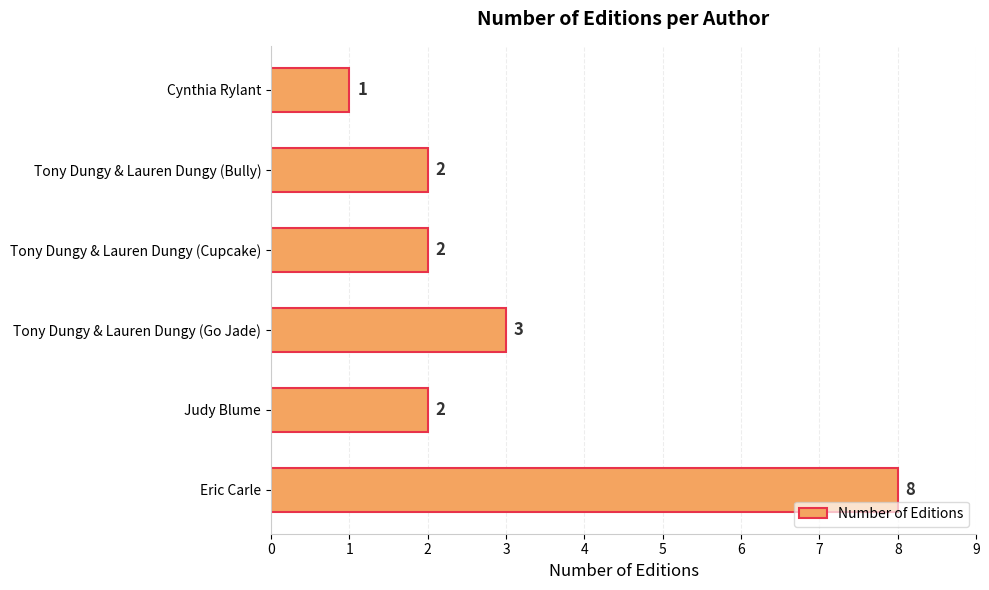

How many data points does each series have?

6